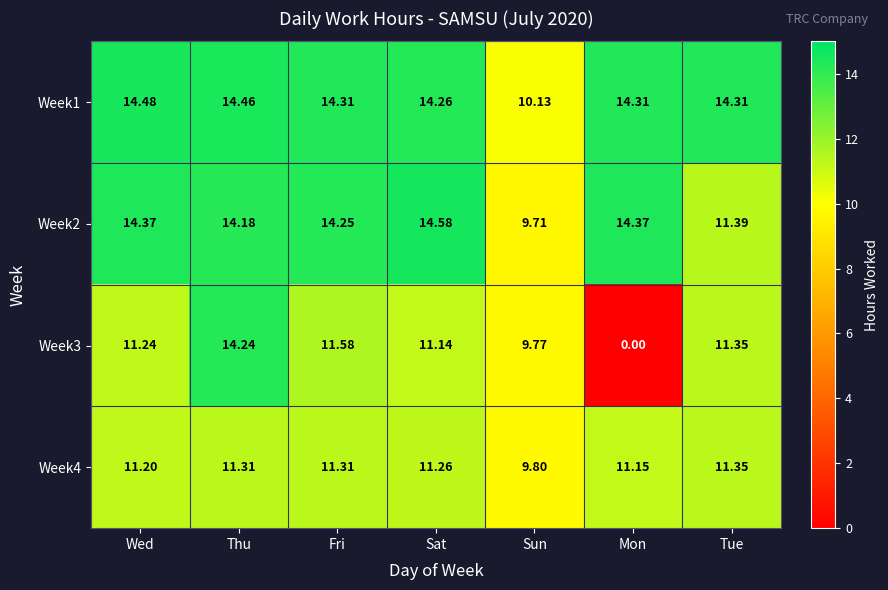

Which category has the highest value across all series?

Sat